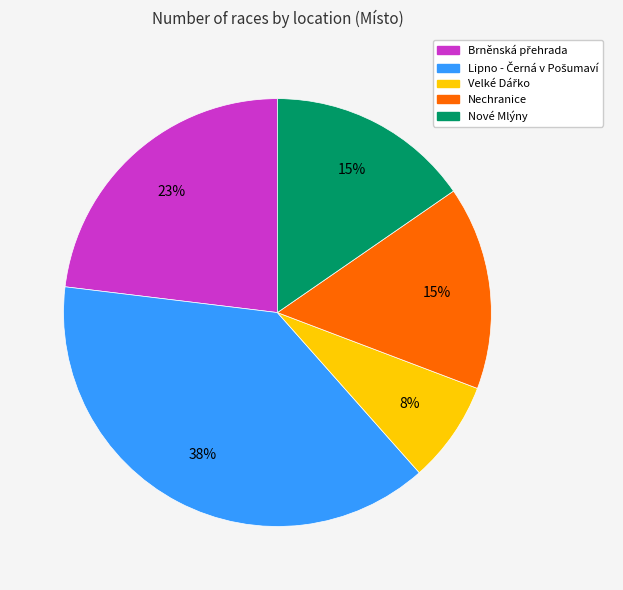

Do Nové Mlýny and Nechranice together represent more than half of the pie?

No